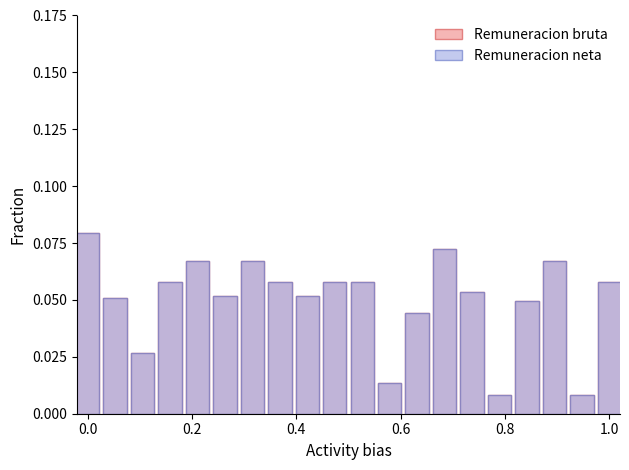

What is the maximum value for Remuneracion bruta?

0.1